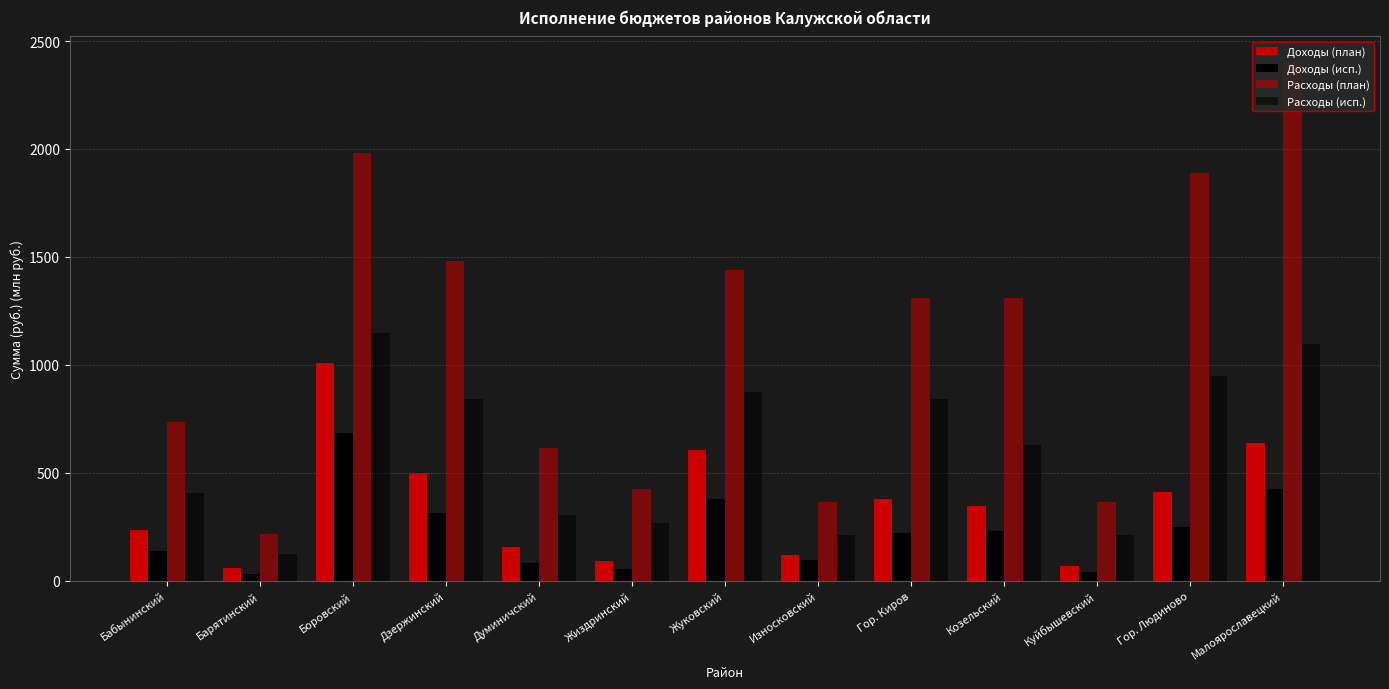

What is the label of the 13th bar from the left?

Малоярославецкий